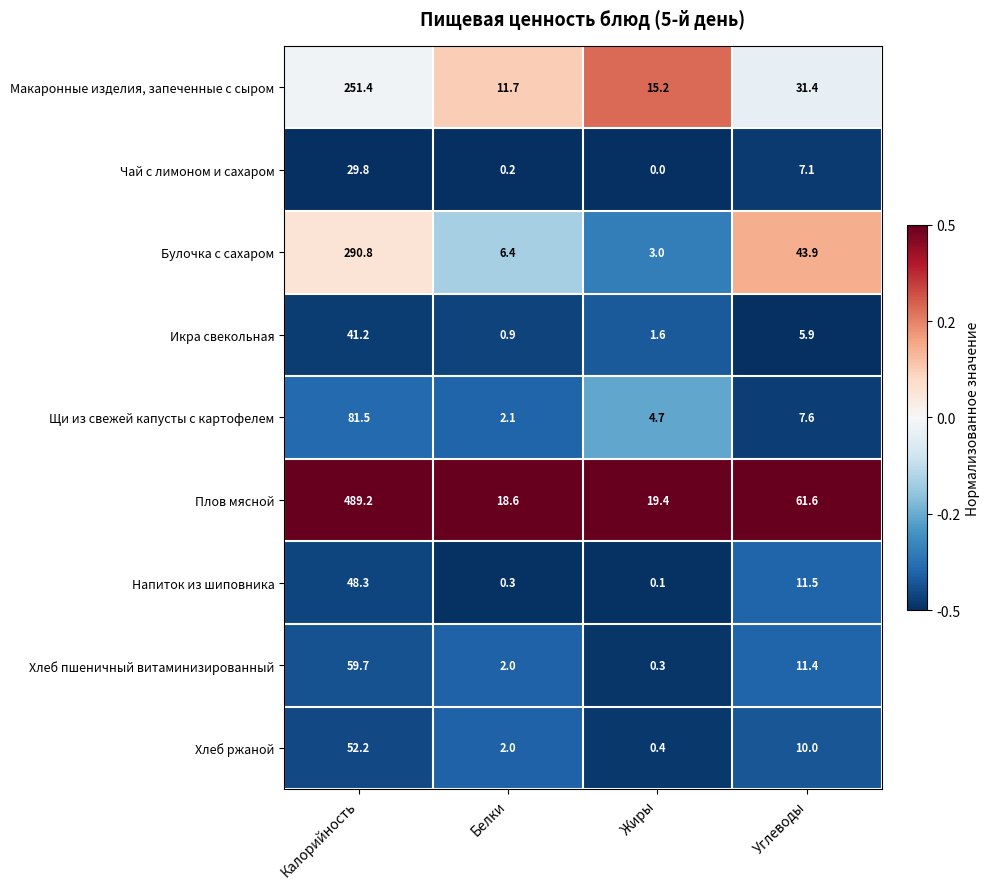

What is the difference between the maximum and minimum values in the Щи из свежей капусты с картофелем series?

79.4